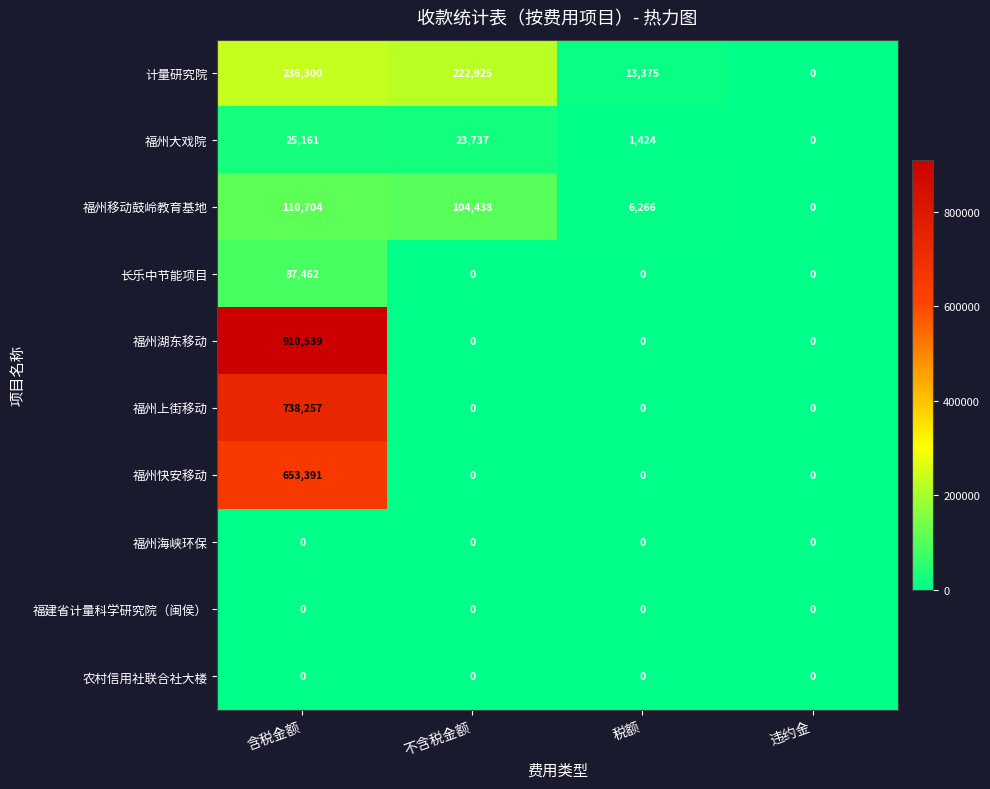

What is the total value across all series at 不含税金额?

351100